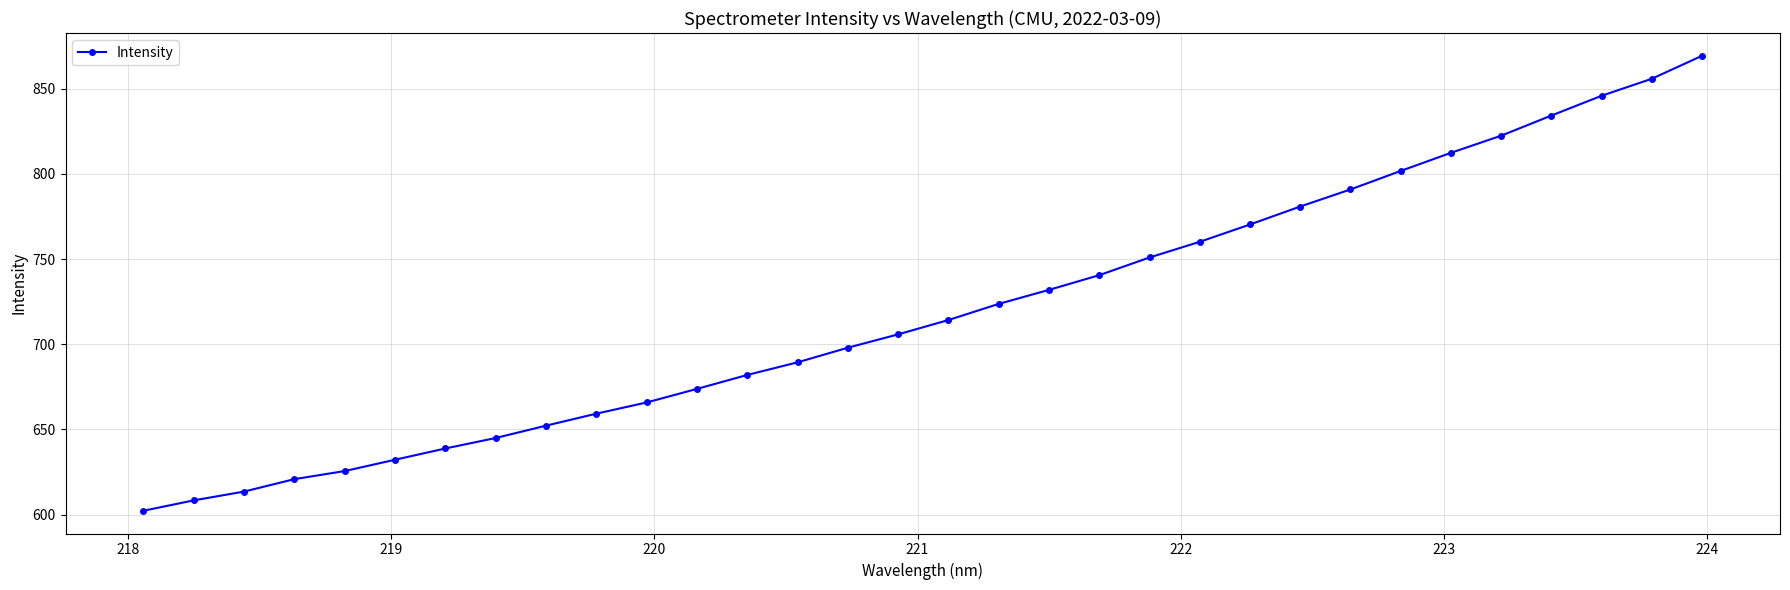

What is the value of the 14th point from the left?

689.4